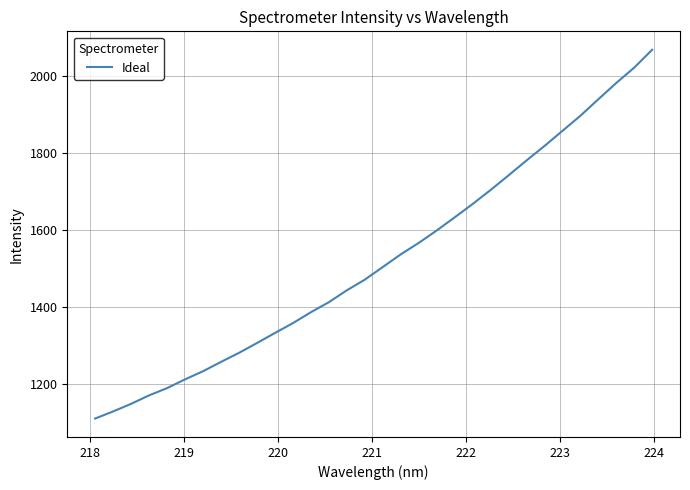

Count the number of categories in the chart.

32